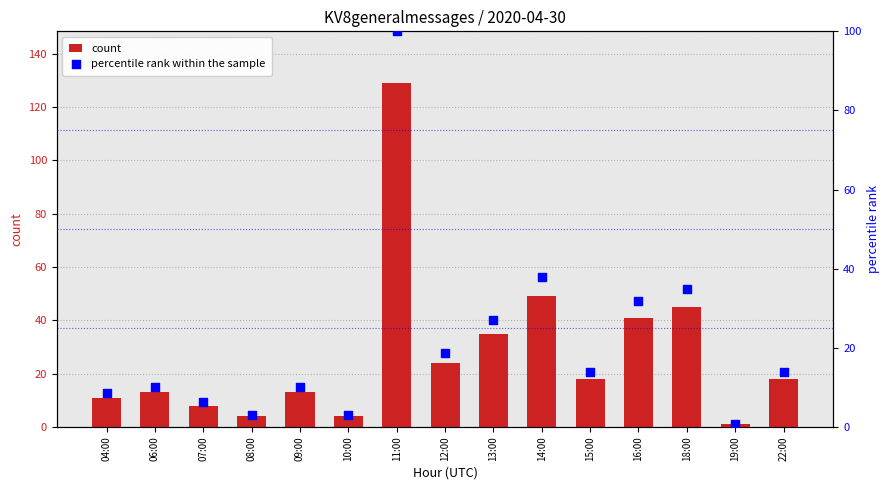

Which series has the largest total across all categories?

count